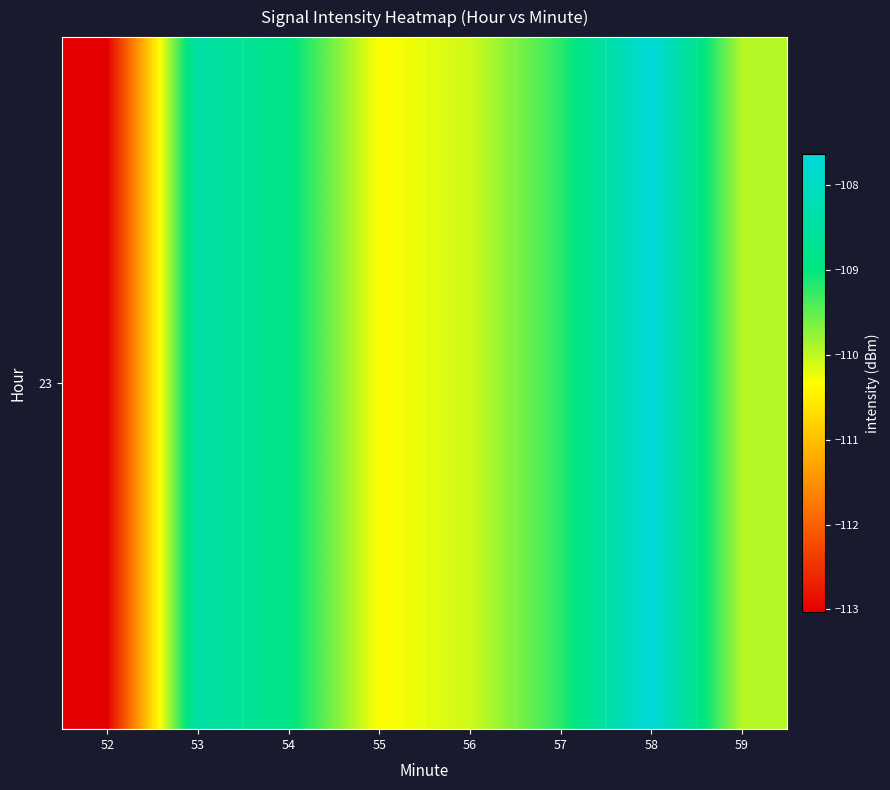

What is the smallest value displayed?

-113.0